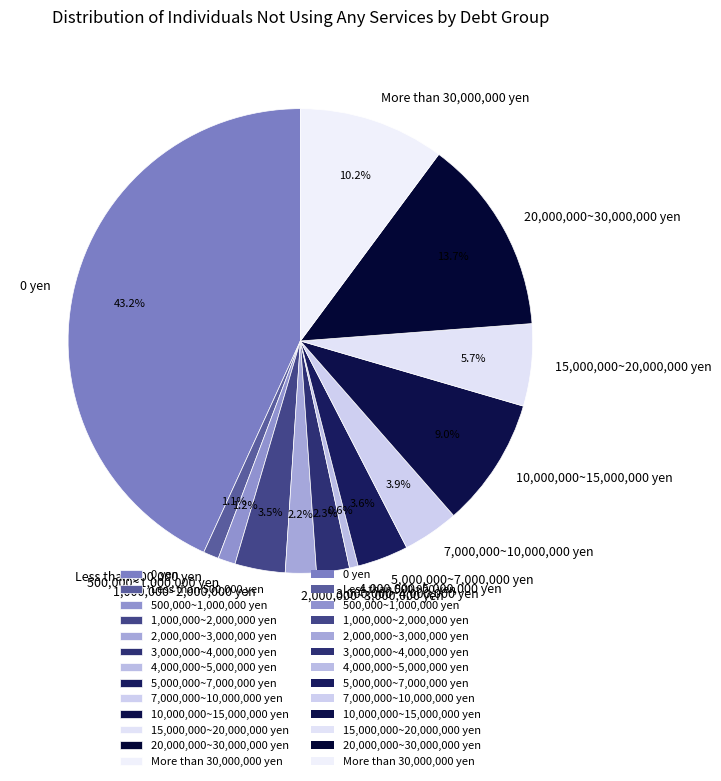

Count the number of slices in the pie.

13